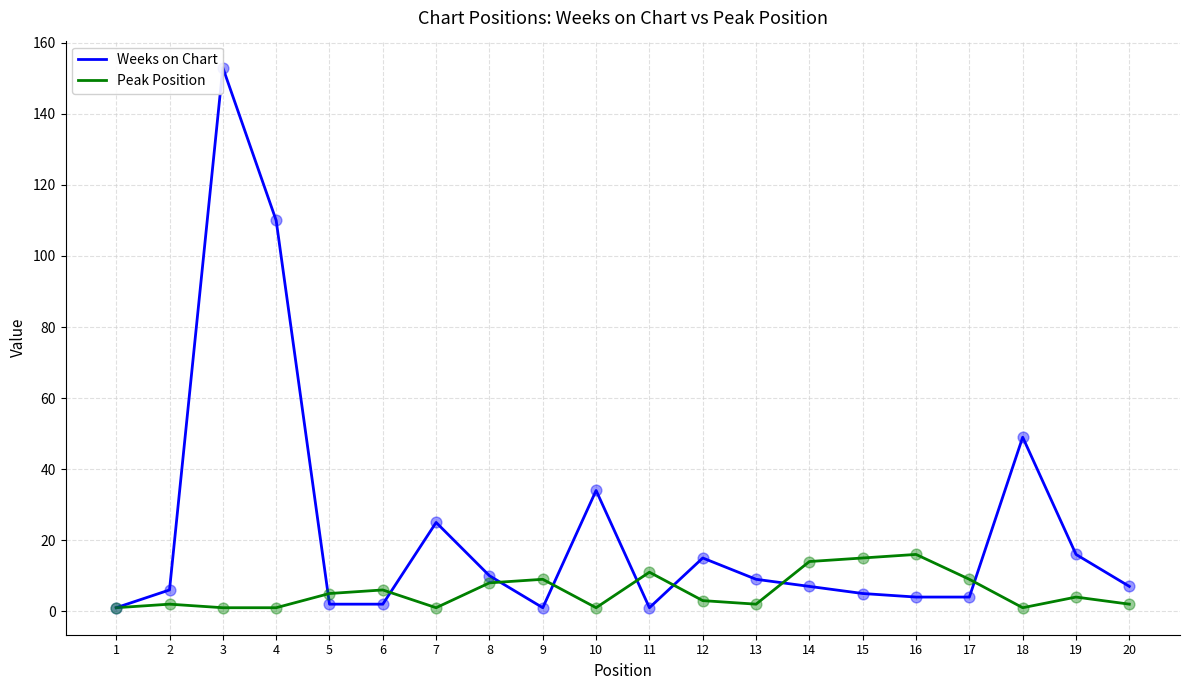

Which series contains the highest Y value?

Weeks on Chart